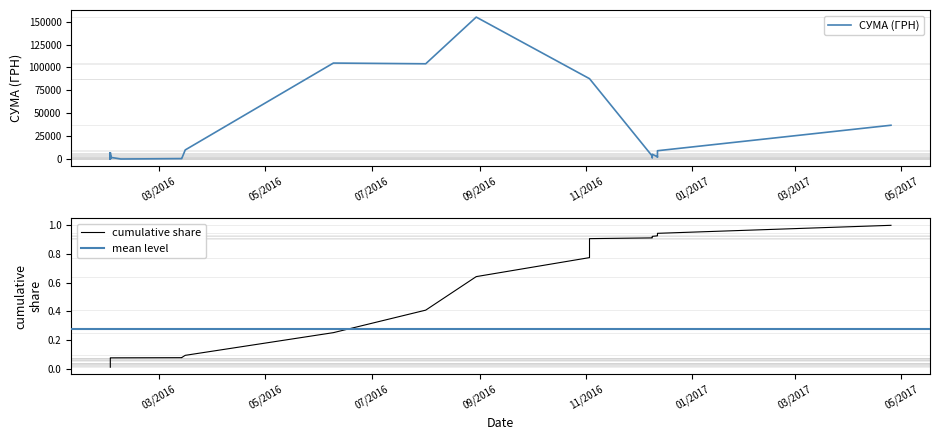

What is the value of the 23rd point from the left?

6795.9